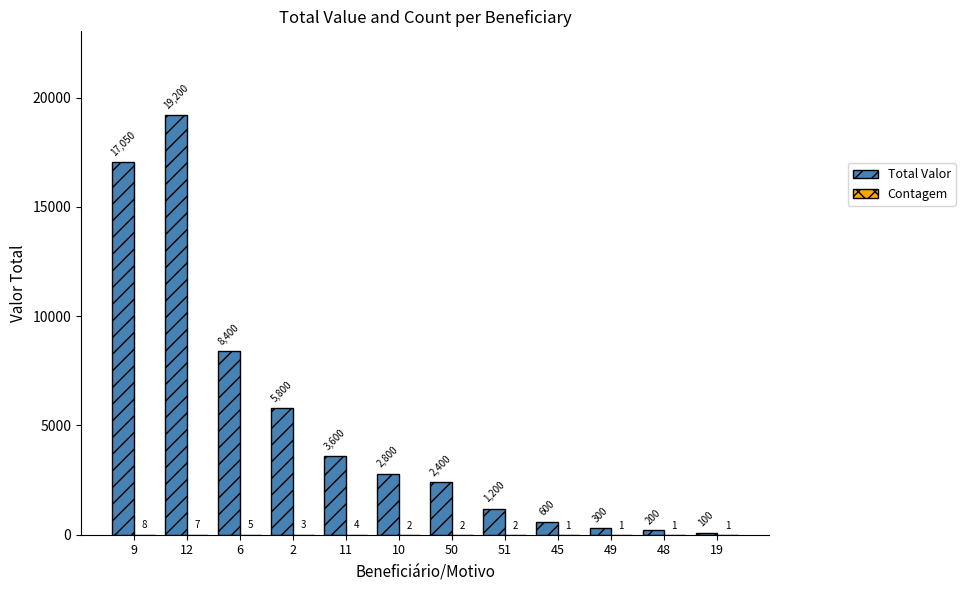

What is the maximum value shown in the chart?

19200